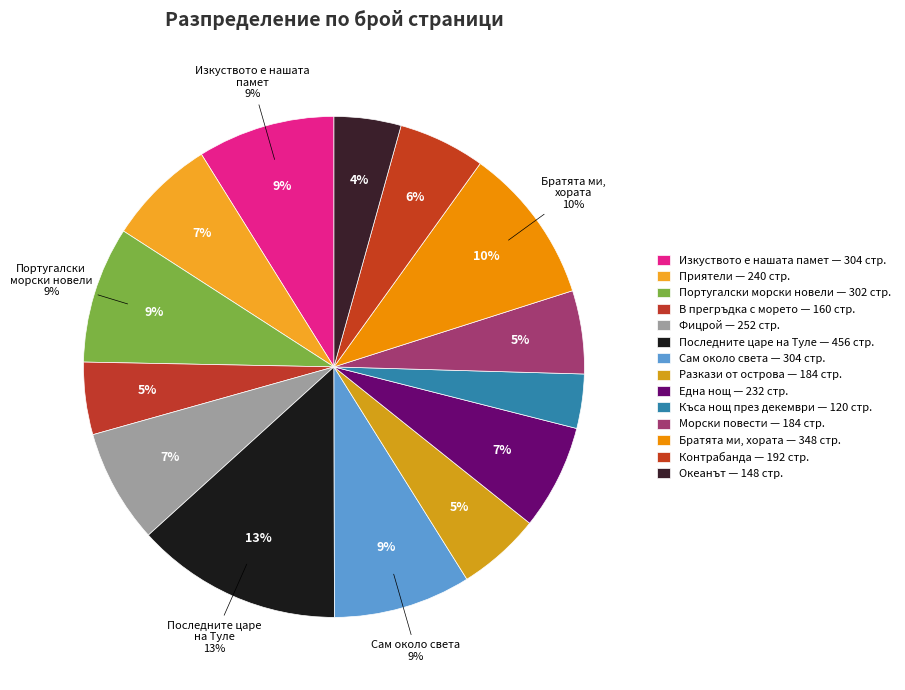

Count the number of slices in the pie.

14